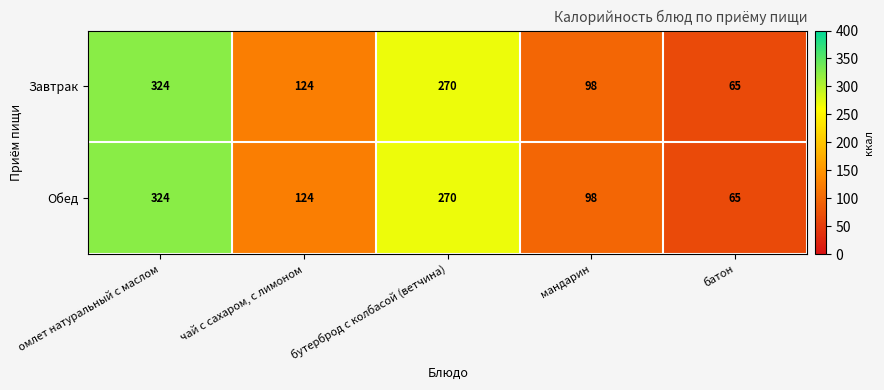

What is the total value across all series at чай с сахаром, с лимоном?

248